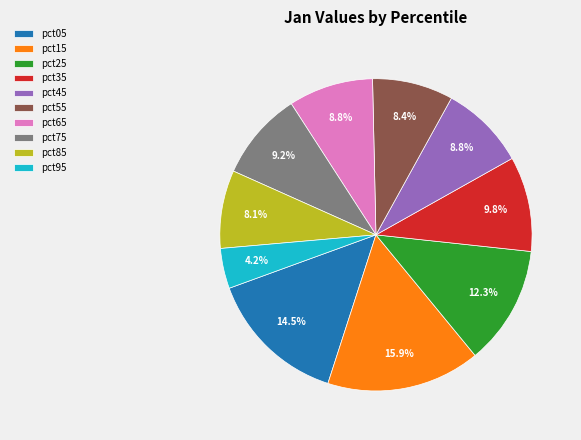

What is the smallest slice in the pie chart?

pct95